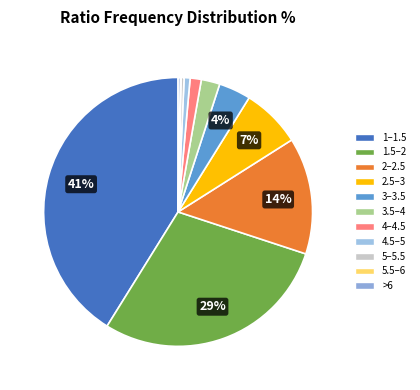

What percentage is the 2–2.5 slice, to the nearest percent?

14%